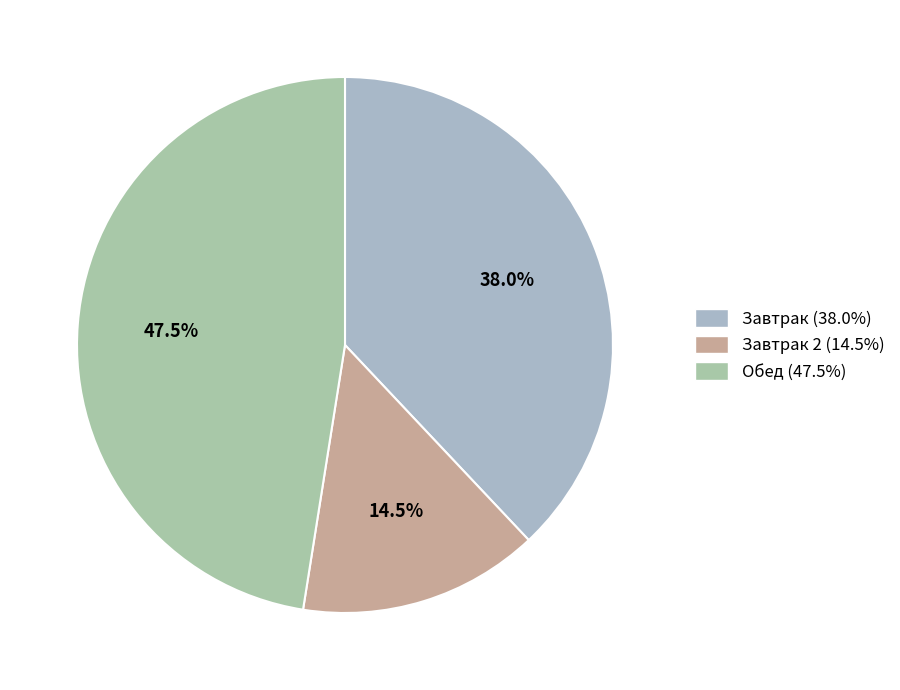

What is the largest slice in the pie chart?

Обед